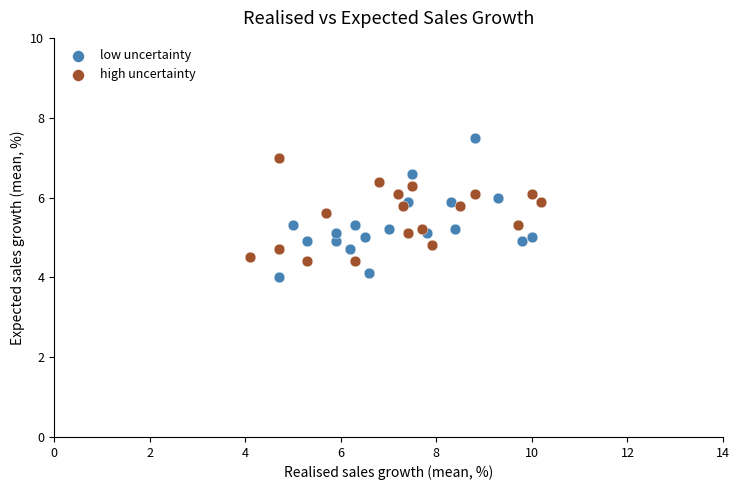

Which series contains the highest Y value?

low uncertainty